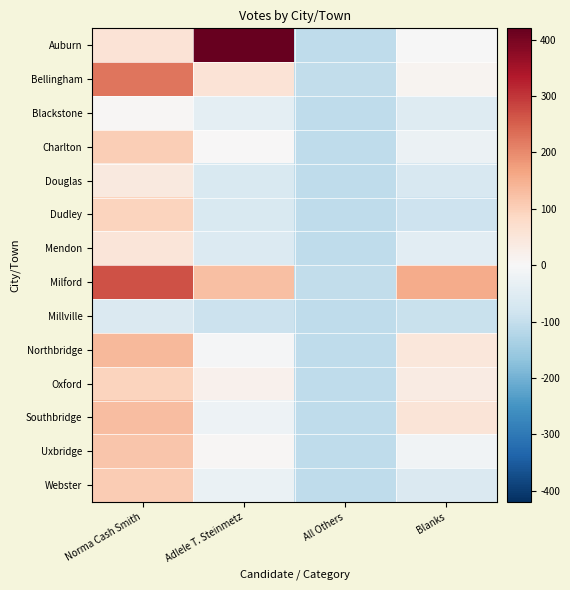

Between Adlele T. Steinmetz and Blanks, which is larger?

Adlele T. Steinmetz